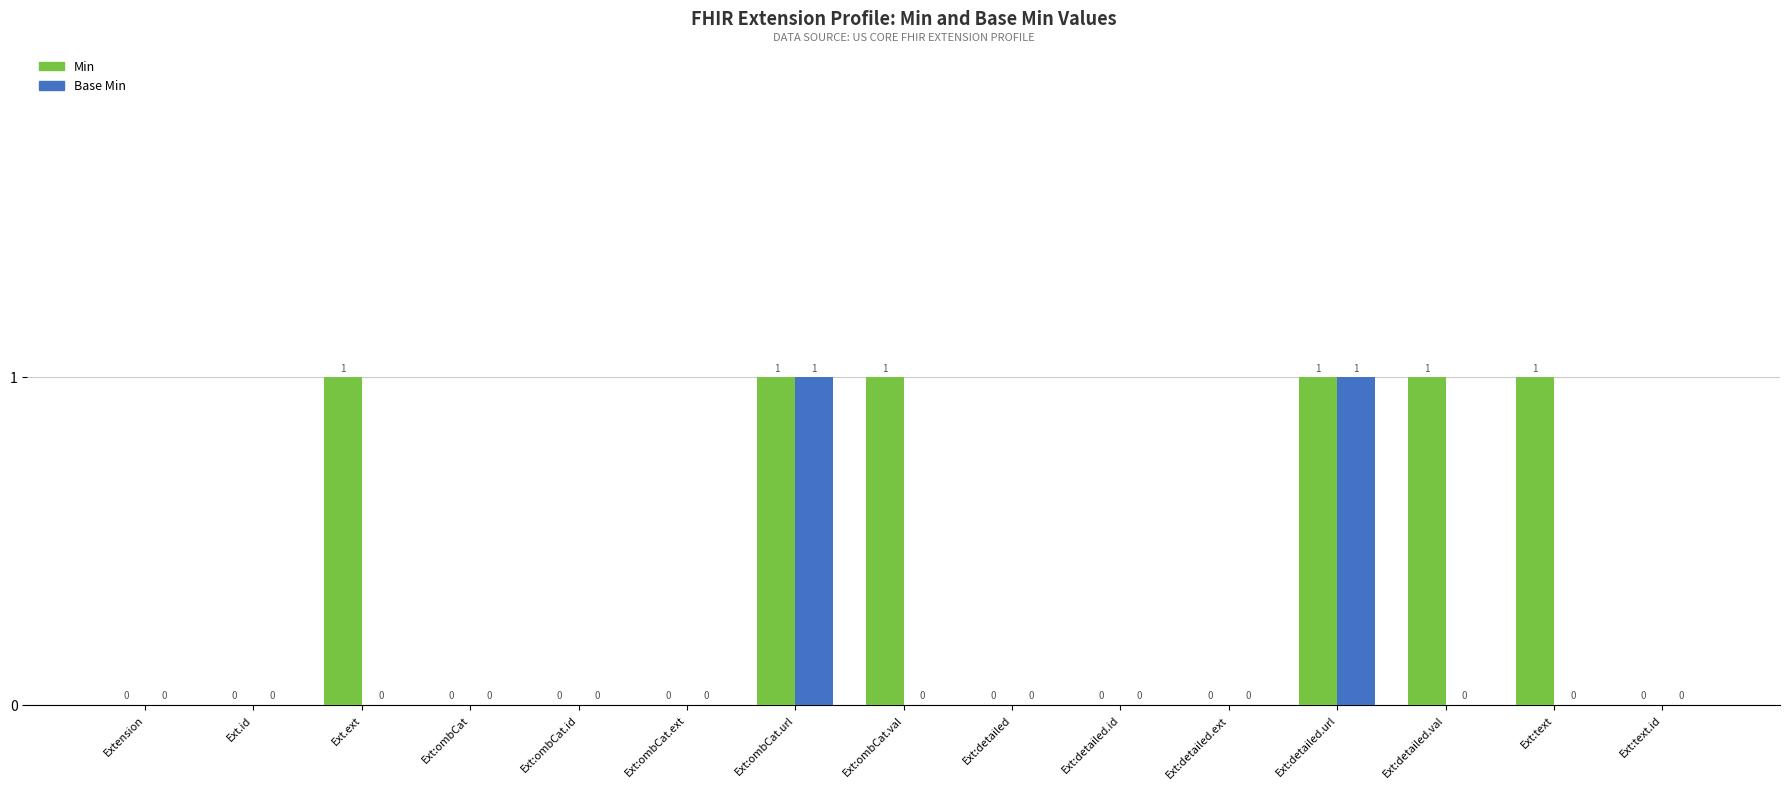

Reading right to left, extract all data points from this chart.

Min: 0	1	1	1	0	0	0	1	1	0	0	0	1	0	0
Base Min: 0	0	0	1	0	0	0	0	1	0	0	0	0	0	0